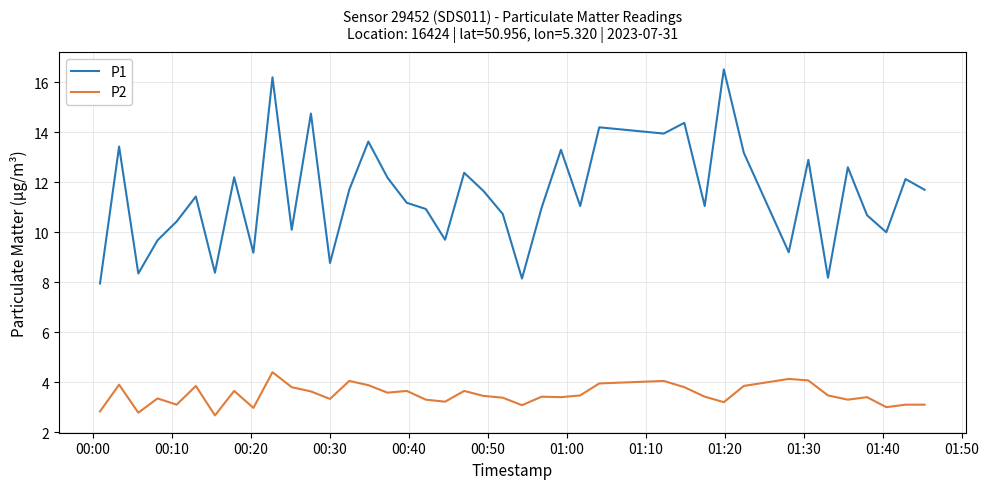

Rank the series by their average value, from highest to lowest.

P1, P2